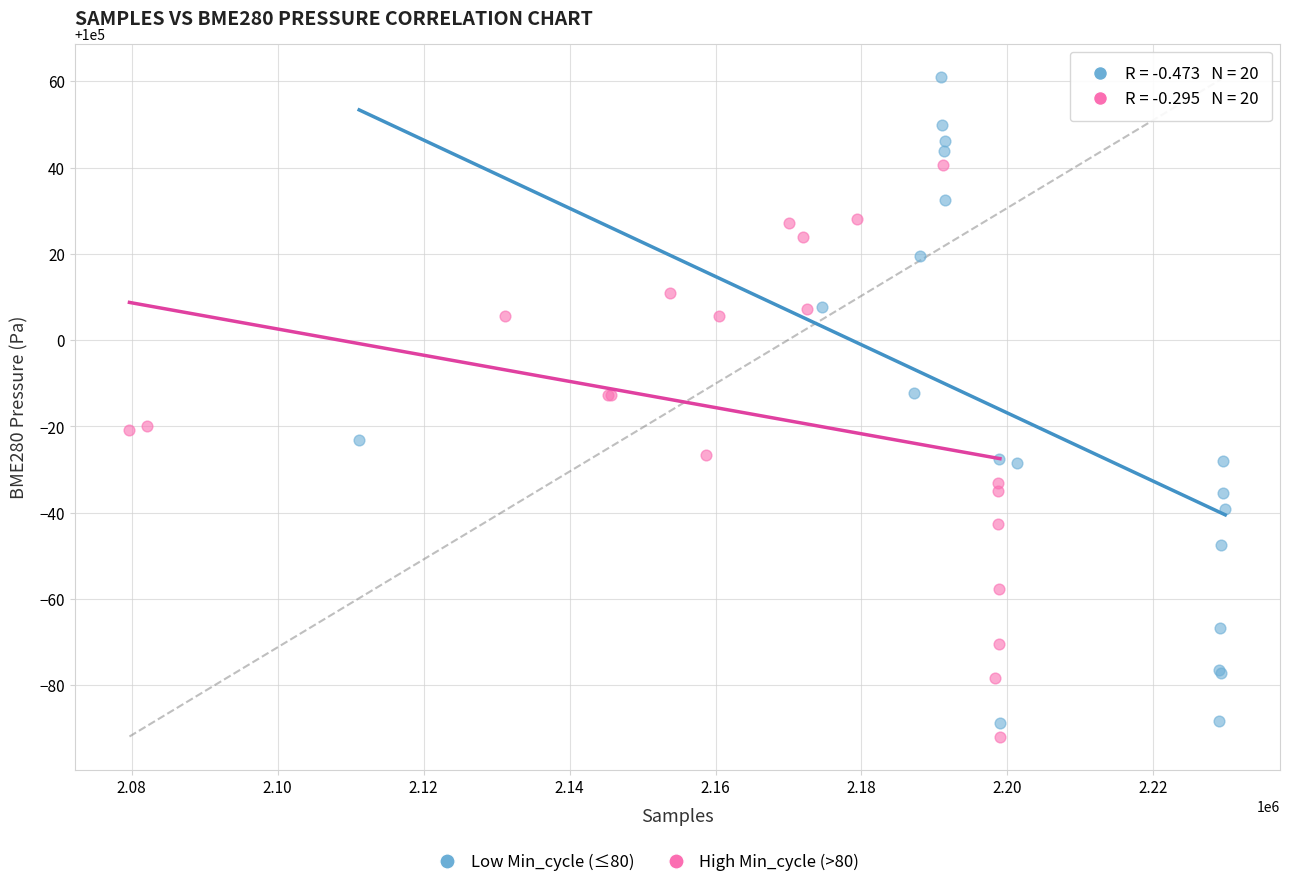

Which series contains the lowest Y value?

High Min_cycle (>80)